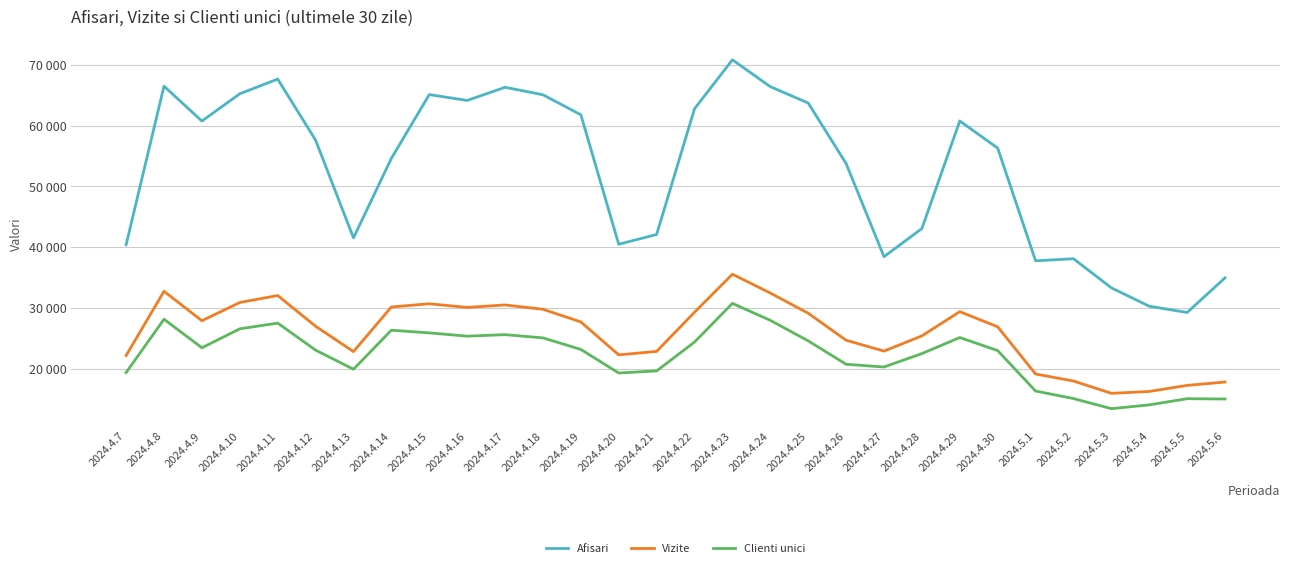

Reading left to right, transcribe all the data shown in this chart.

Afisari: 2024.4.7=40411	2024.4.8=66501	2024.4.9=60757	2024.4.10=65250	2024.4.11=67664	2024.4.12=57622	2024.4.13=41545	2024.4.14=54623	2024.4.15=65114	2024.4.16=64149	2024.4.17=66313	2024.4.18=65084	2024.4.19=61792	2024.4.20=40499	2024.4.21=42107	2024.4.22=62785	2024.4.23=70836	2024.4.24=66418	2024.4.25=63727	2024.4.26=53775	2024.4.27=38453	2024.4.28=43081	2024.4.29=60774	2024.4.30=56309	2024.5.1=37777	2024.5.2=38117	2024.5.3=33327	2024.5.4=30306	2024.5.5=29279	2024.5.6=34978
Vizite: 2024.4.7=22190	2024.4.8=32761	2024.4.9=27919	2024.4.10=30916	2024.4.11=32064	2024.4.12=27016	2024.4.13=22843	2024.4.14=30181	2024.4.15=30708	2024.4.16=30109	2024.4.17=30517	2024.4.18=29804	2024.4.19=27722	2024.4.20=22304	2024.4.21=22875	2024.4.22=29320	2024.4.23=35572	2024.4.24=32472	2024.4.25=29150	2024.4.26=24711	2024.4.27=22925	2024.4.28=25424	2024.4.29=29413	2024.4.30=26919	2024.5.1=19155	2024.5.2=18004	2024.5.3=15983	2024.5.4=16285	2024.5.5=17284	2024.5.6=17837
Clienti unici: 2024.4.7=19391	2024.4.8=28165	2024.4.9=23473	2024.4.10=26588	2024.4.11=27529	2024.4.12=23087	2024.4.13=19937	2024.4.14=26362	2024.4.15=25919	2024.4.16=25379	2024.4.17=25631	2024.4.18=25095	2024.4.19=23199	2024.4.20=19319	2024.4.21=19667	2024.4.22=24409	2024.4.23=30774	2024.4.24=27982	2024.4.25=24604	2024.4.26=20760	2024.4.27=20309	2024.4.28=22515	2024.4.29=25156	2024.4.30=23009	2024.5.1=16356	2024.5.2=15119	2024.5.3=13457	2024.5.4=14081	2024.5.5=15097	2024.5.6=15043